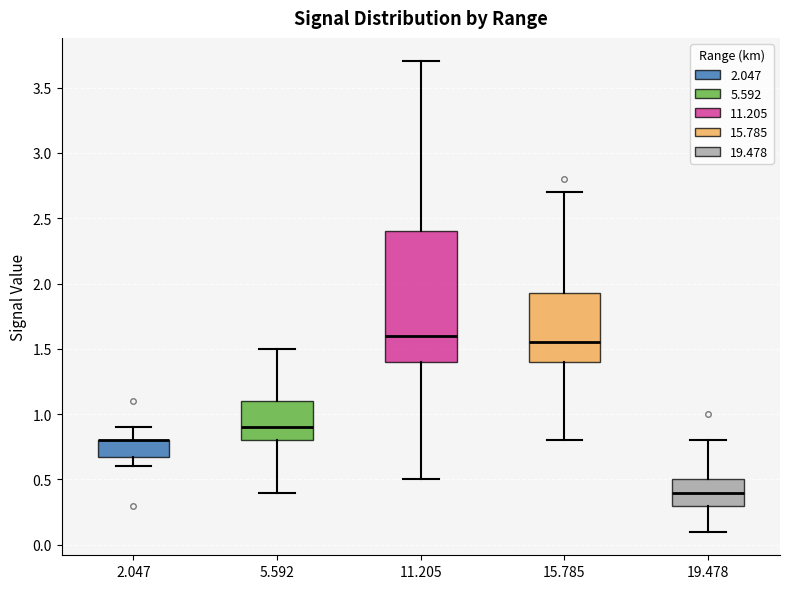

Reading left to right, transcribe this box plot: for each box, give where its median line is, the range the box spans, and where its two whiskers end, as read against the y-axis. The values are not printed on the chart, so give them approximately, as read against the axis.

2.047: median 0.80 (drawn on the box's upper edge), box 0.70 to 0.80, whiskers 0.60 to 0.90
5.592: median 0.90, box 0.80 to 1.10, whiskers 0.40 to 1.50
11.205: median 1.60, box 1.40 to 2.40, whiskers 0.50 to 3.70
15.785: median 1.55, box 1.40 to 1.95, whiskers 0.80 to 2.70
19.478: median 0.40, box 0.30 to 0.50, whiskers 0.10 to 0.80